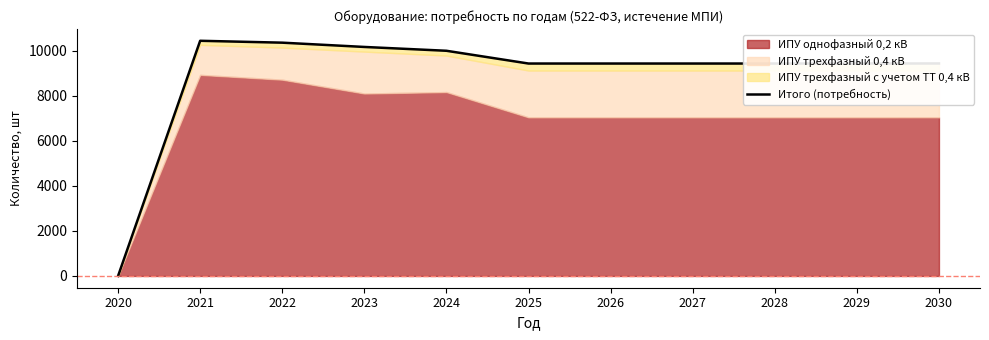

List the labels in order of value, largest first.

2021, 2022, 2023, 2024, 2030, 2025, 2026, 2027, 2028, 2029, 2020